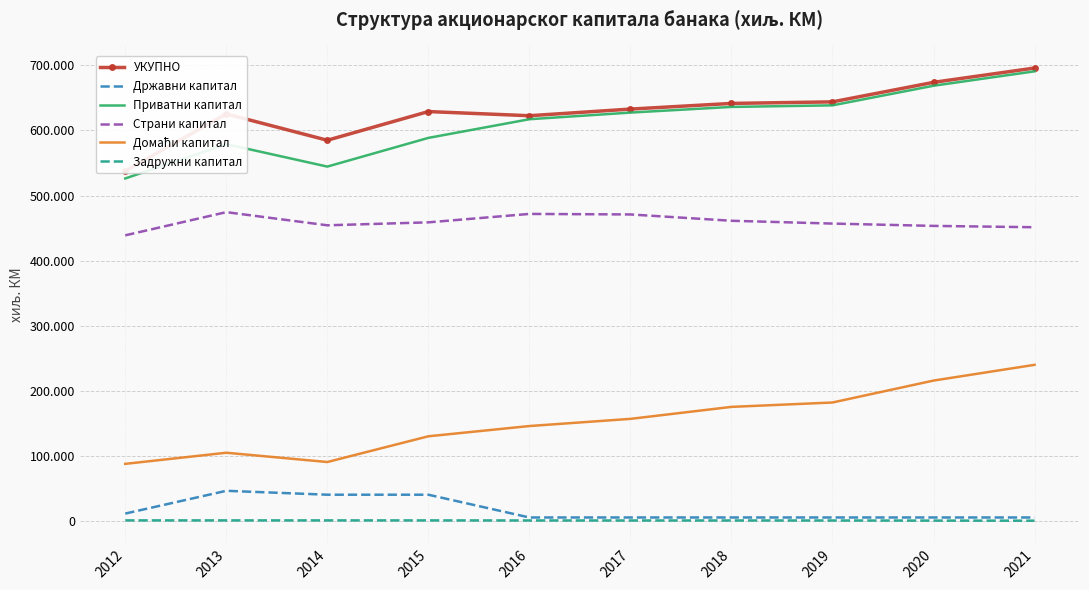

How many lines are shown in the chart?

6